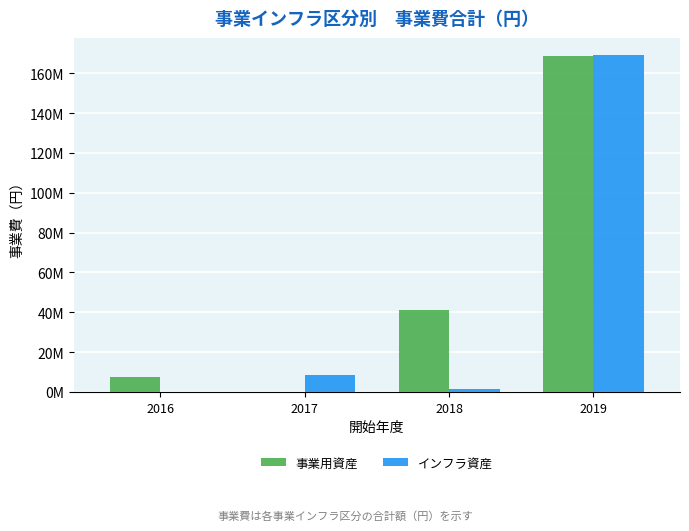

What is the spread (max minus min) of values at 2018?

39342400